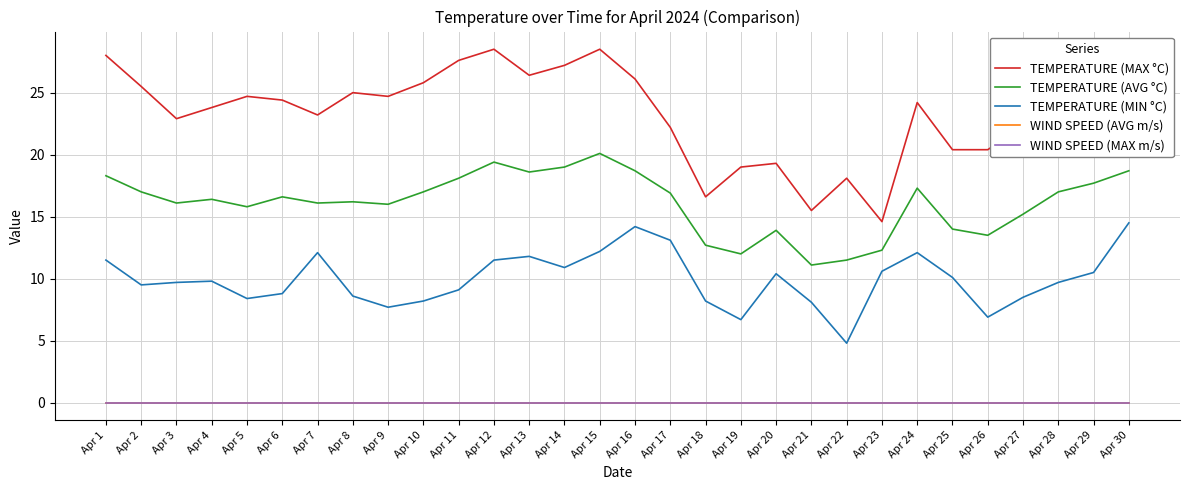

The TEMPERATURE (AVG °C) series shows 15.2 at Apr 27. True or false?

True